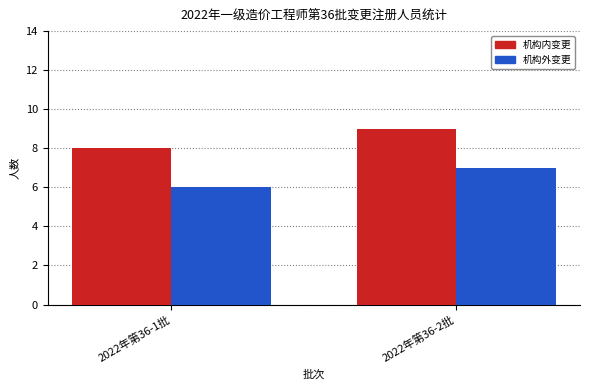

How many bars are there in each group?

2